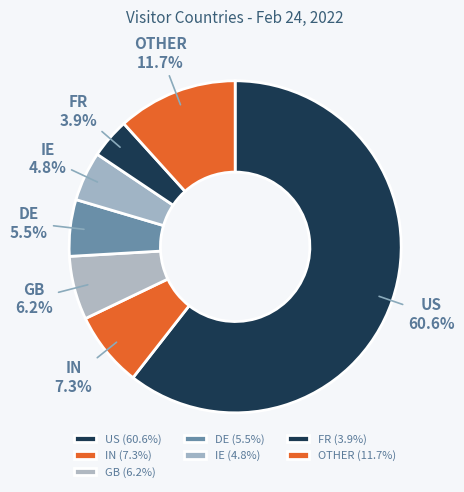

To the nearest percent, what percentage of the pie is US?

61%